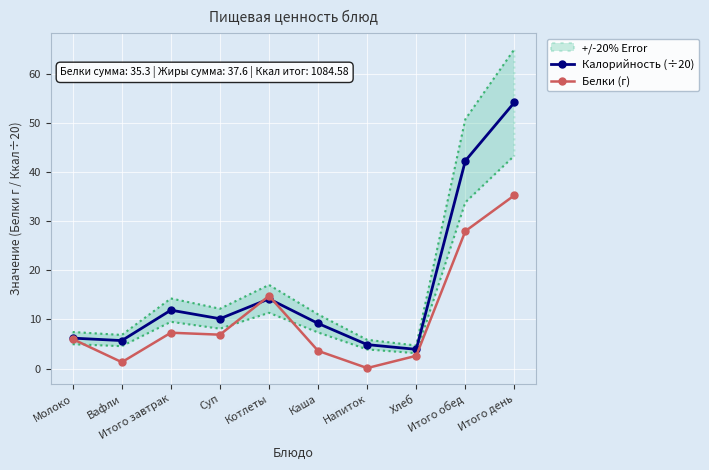

Which category has the highest value across all series?

Итого день